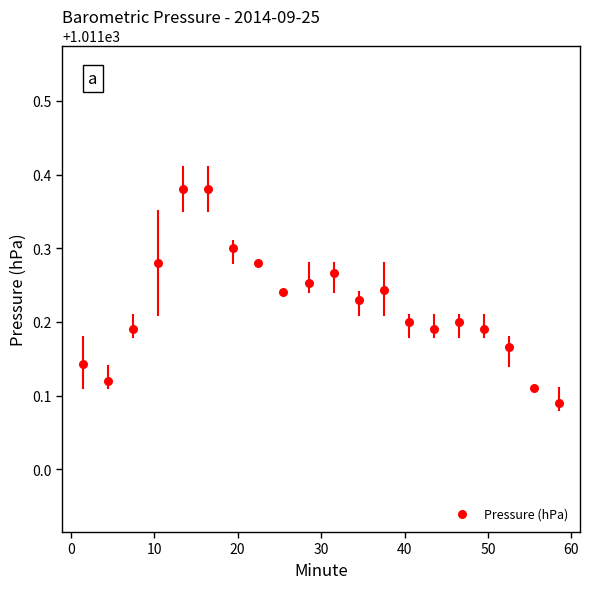

What is the range of Y values (max minus min)?

0.3